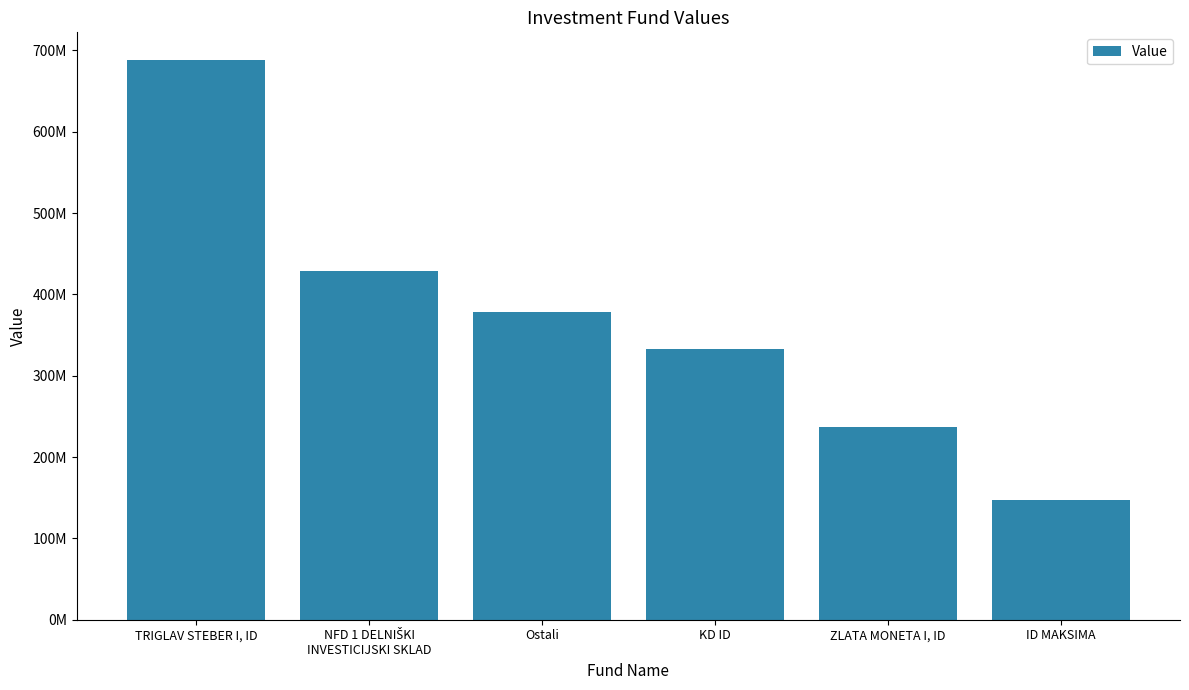

Are the bars horizontal?

No